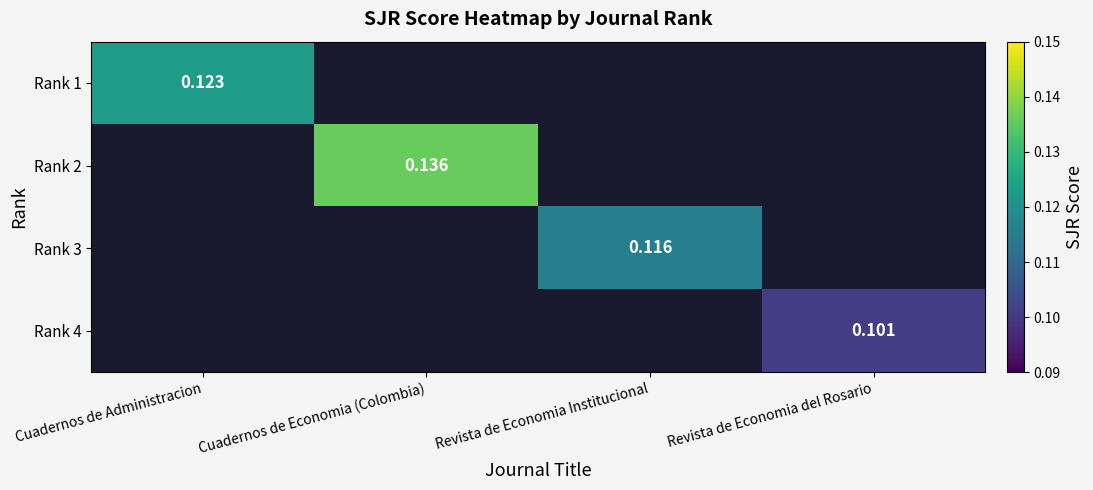

Is the value of Rank 3 at Revista de Economia Institucional greater than the value of Rank 2 at Cuadernos de Economia (Colombia)?

No